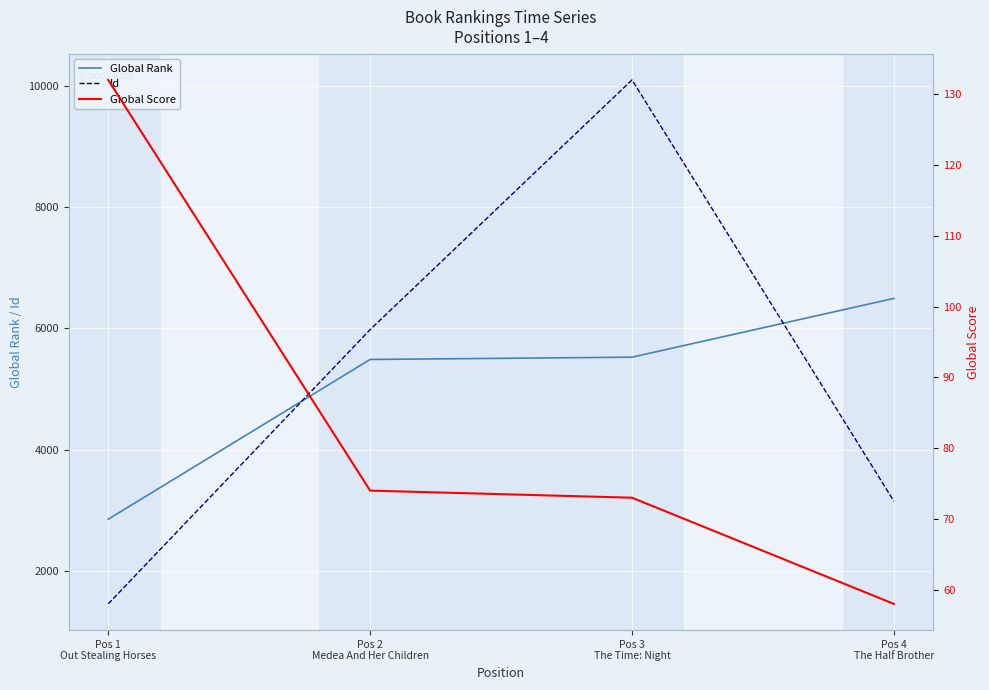

What is the average value of the Id series?

5168